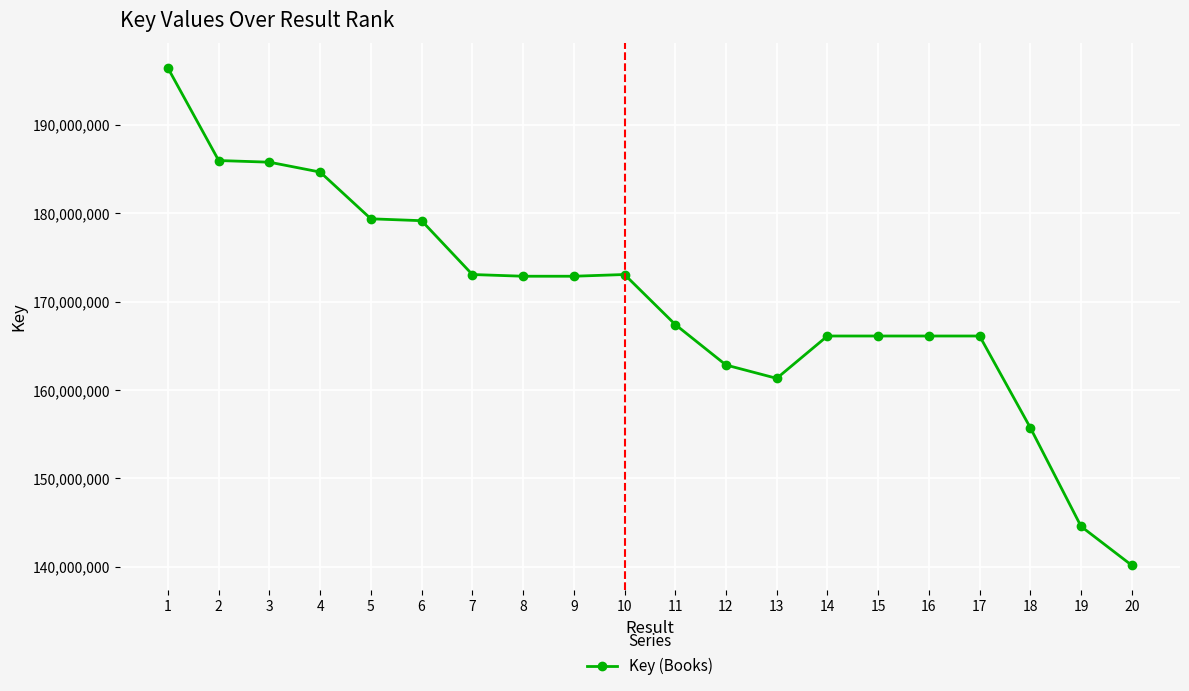

The value at 7 is 173057575. True or false?

True